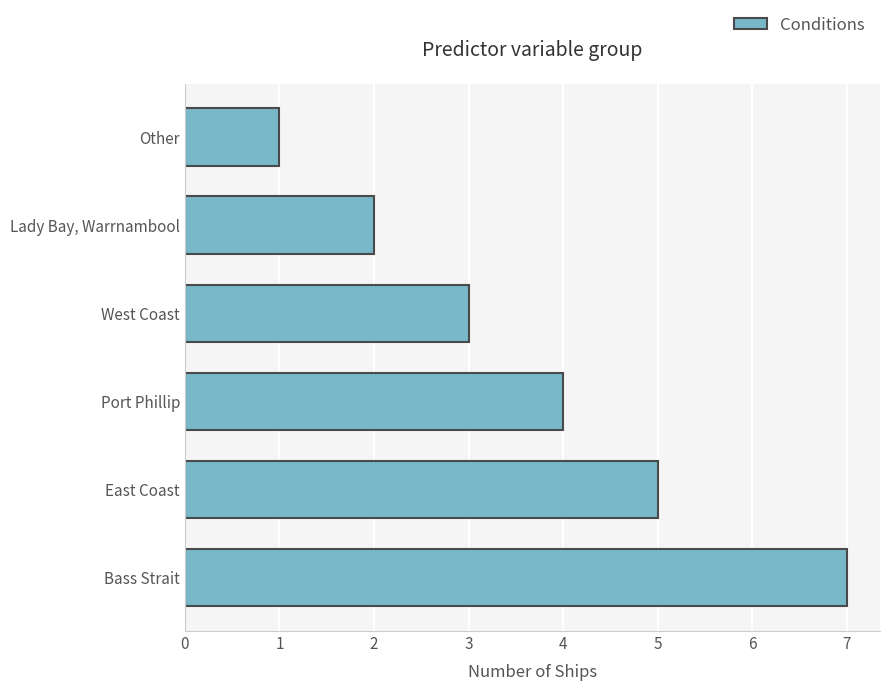

Reading bottom to top, what are all the values shown in this chart?

7	5	4	3	2	1